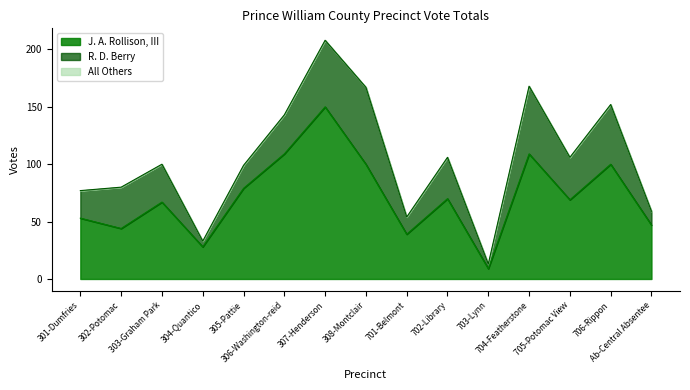

True or false: J. A. Rollison, III has a value of 47 at Ab-Central Absentee.

True